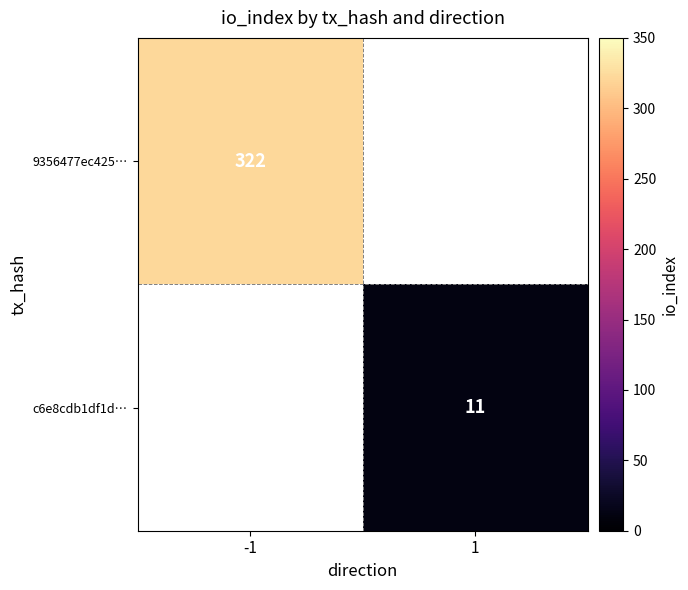

Is it true that 9356477ec425… equals 572.9 at -1?

False